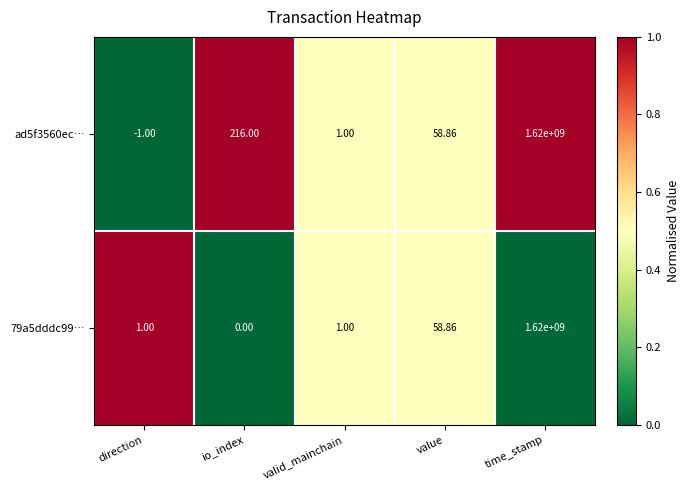

List the labels in order of ad5f3560ec… value, largest first.

time_stamp, io_index, value, valid_mainchain, direction